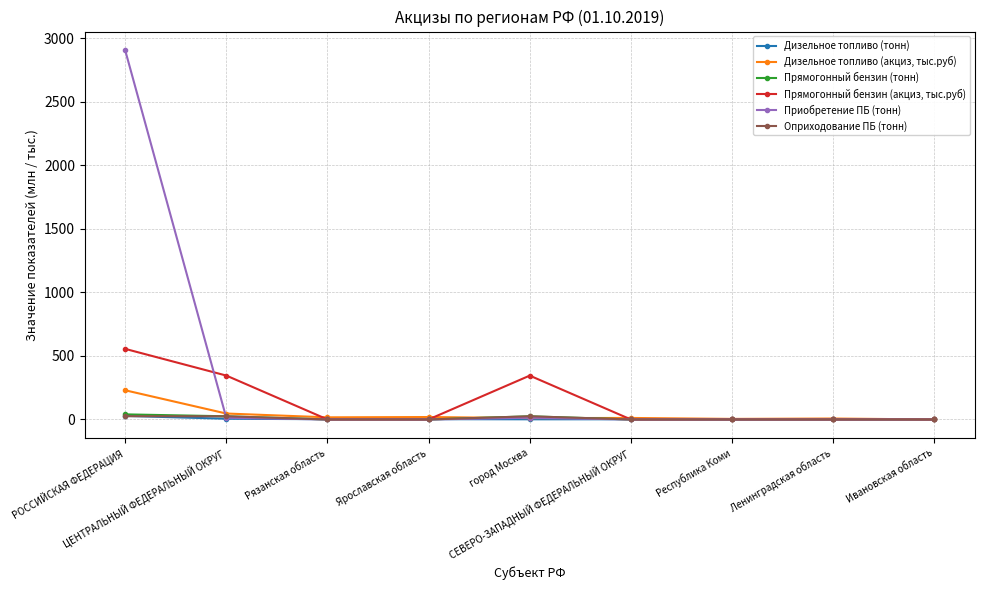

What is the maximum value shown in the chart?

2907.1